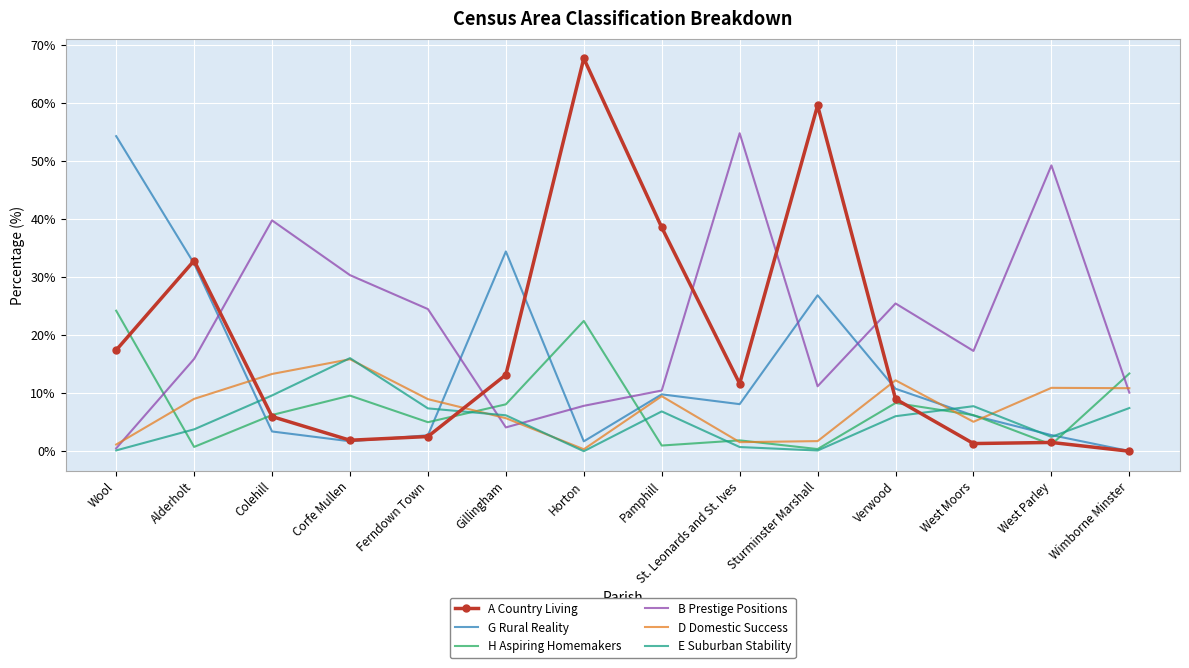

What is the total value across all series at West Parley?

68.1